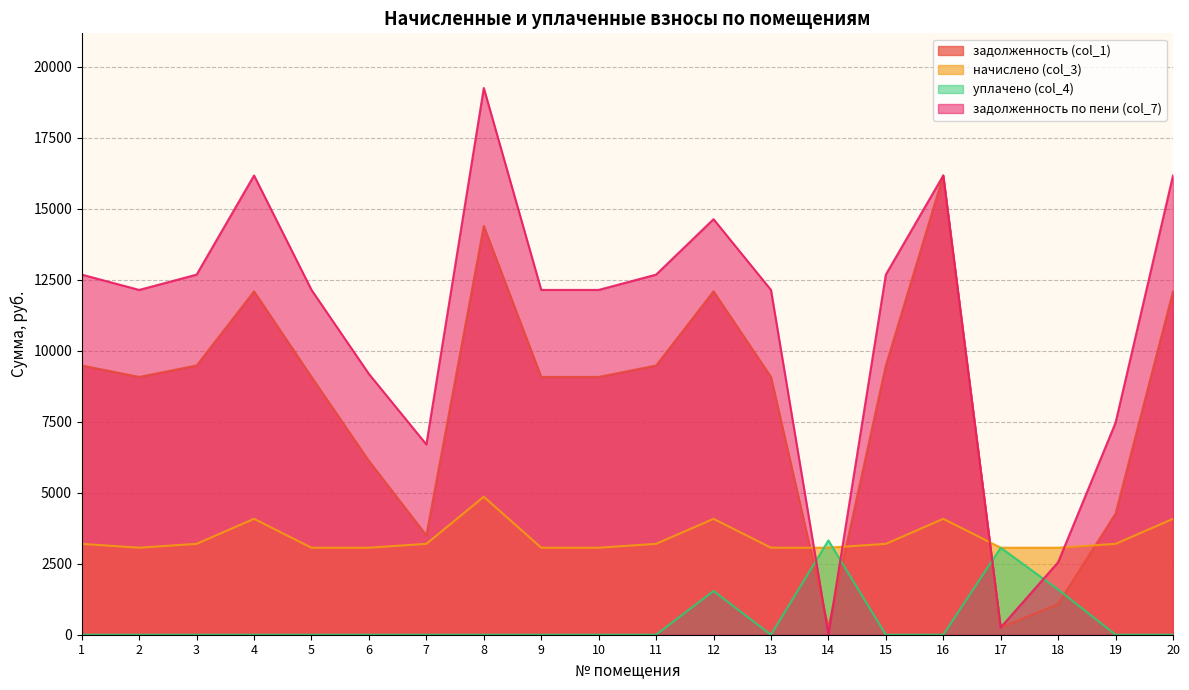

Does the chart have visible grid lines?

Yes